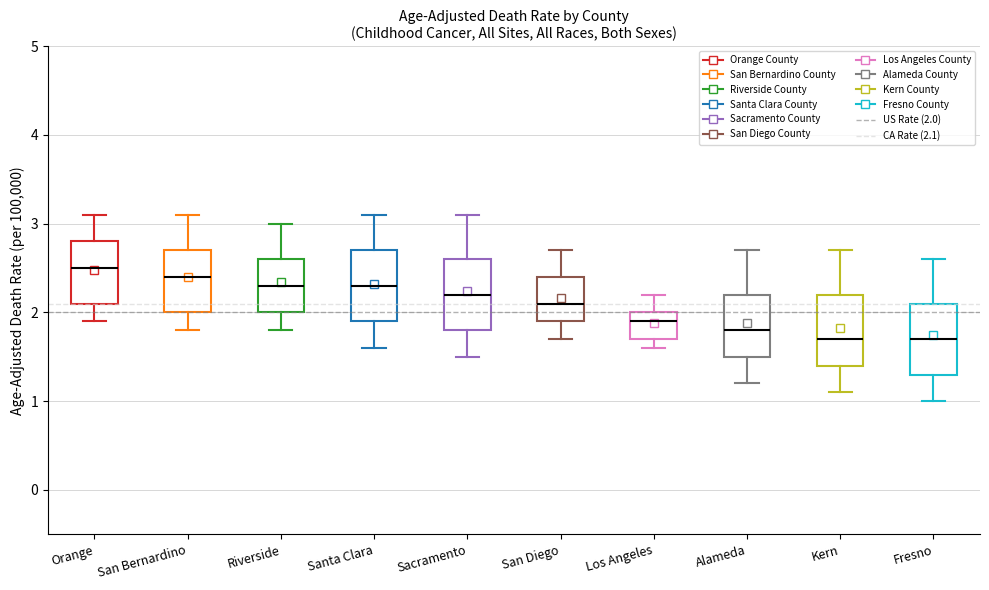

Where does the upper whisker of the box for Fresno end on the y-axis? The values are not printed on the chart, so give them approximately, as read against the axis.

2.6